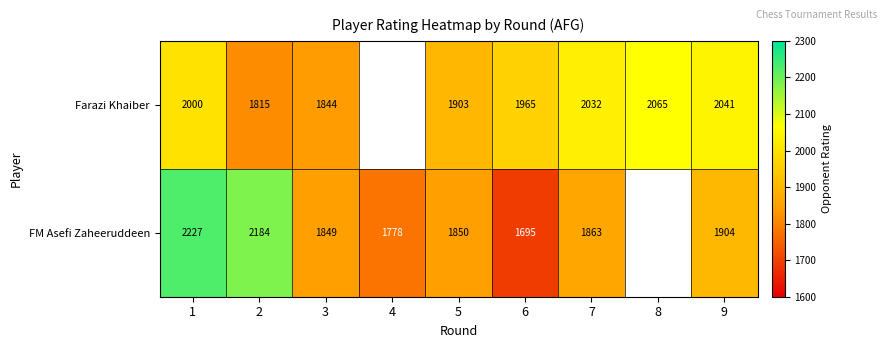

Is the value of FM Asefi Zaheeruddeen at 4 greater than the value of Farazi Khaiber at 1?

No